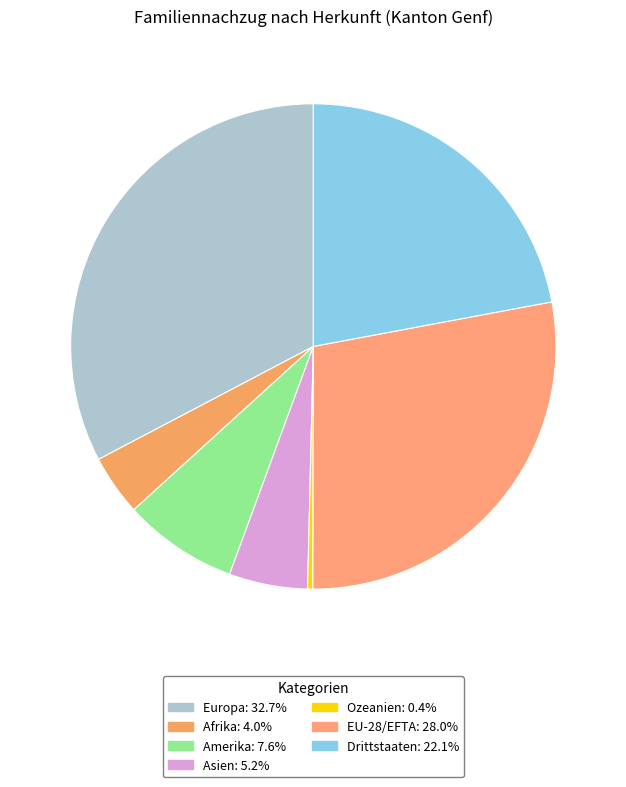

The Ozeanien slice represents 0% of the pie. True or false?

True